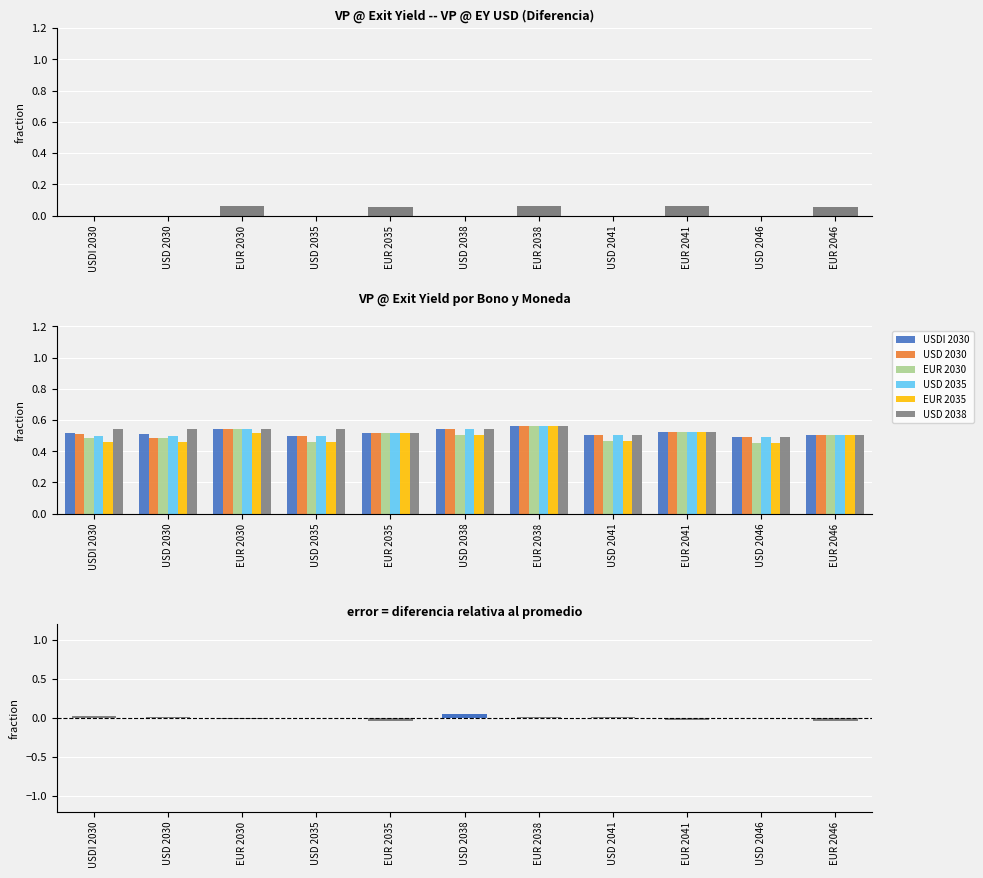

How many bars are there in total?

66